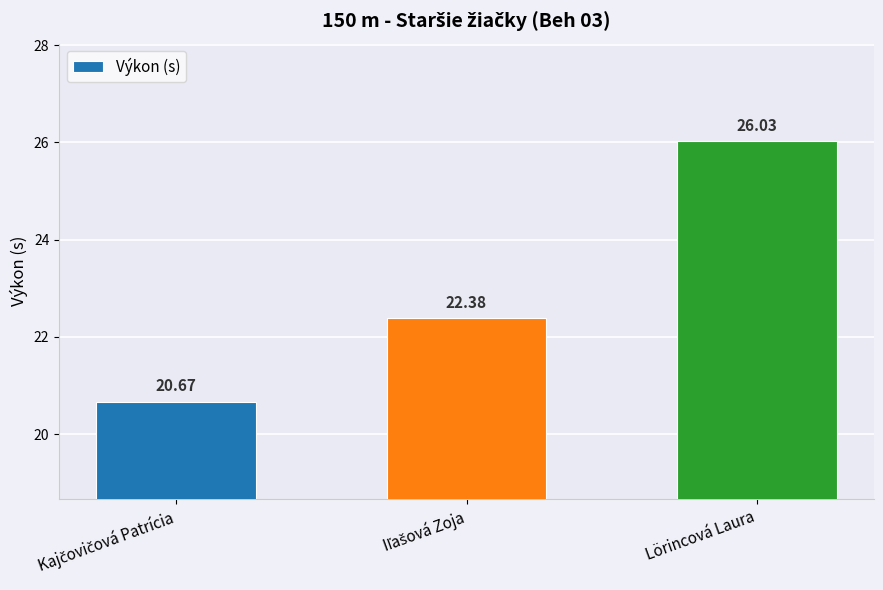

What is the difference between the maximum and minimum values?

5.4